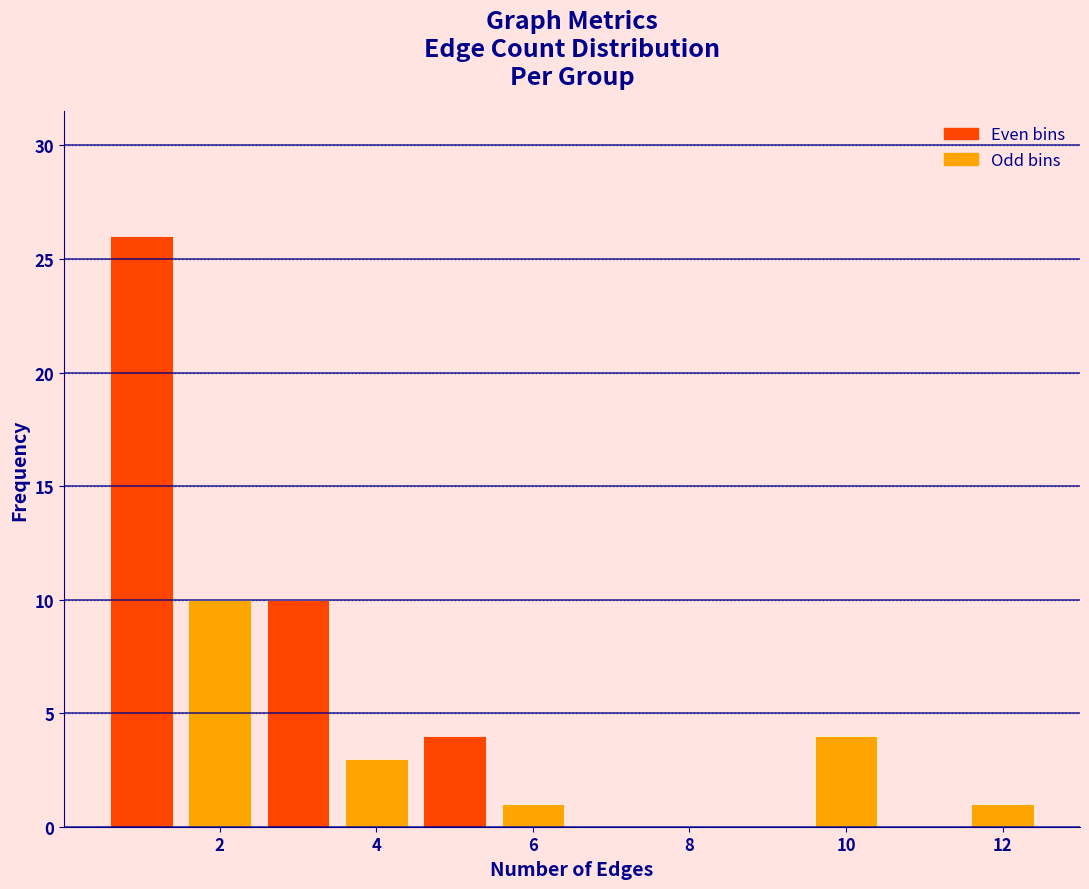

Reading left to right, transcribe this chart: for each bar, give the range it covers on the x-axis and its height. Neither the bar edges nor the heights are printed on the chart, so give them approximately, as read against the axes.

0.5 to 1.5: 26
1.5 to 2.5: 10
2.5 to 3.5: 10
3.5 to 4.5: 3
4.5 to 5.5: 4
5.5 to 6.5: 1
6.5 to 7.5: 0
7.5 to 8.5: 0
8.5 to 9.5: 0
9.5 to 10.5: 4
10.5 to 11.5: 0
11.5 to 12.5: 1